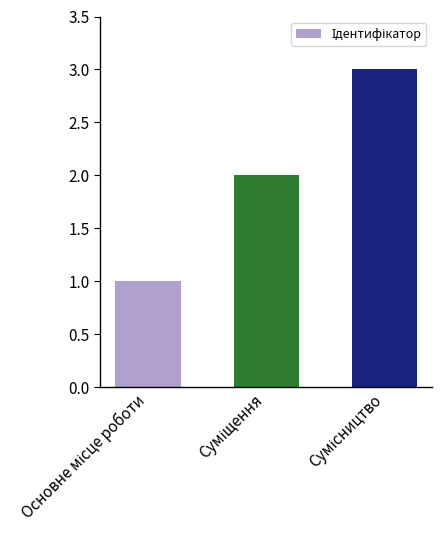

What is the greatest value displayed?

3